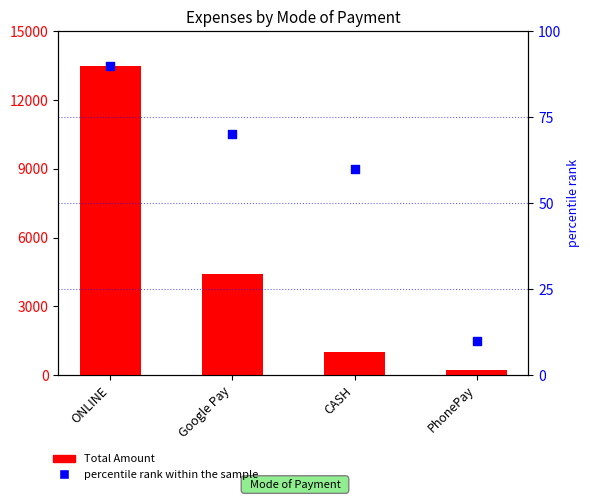

What are all the series names shown in the legend?

Total Amount, percentile rank within the sample